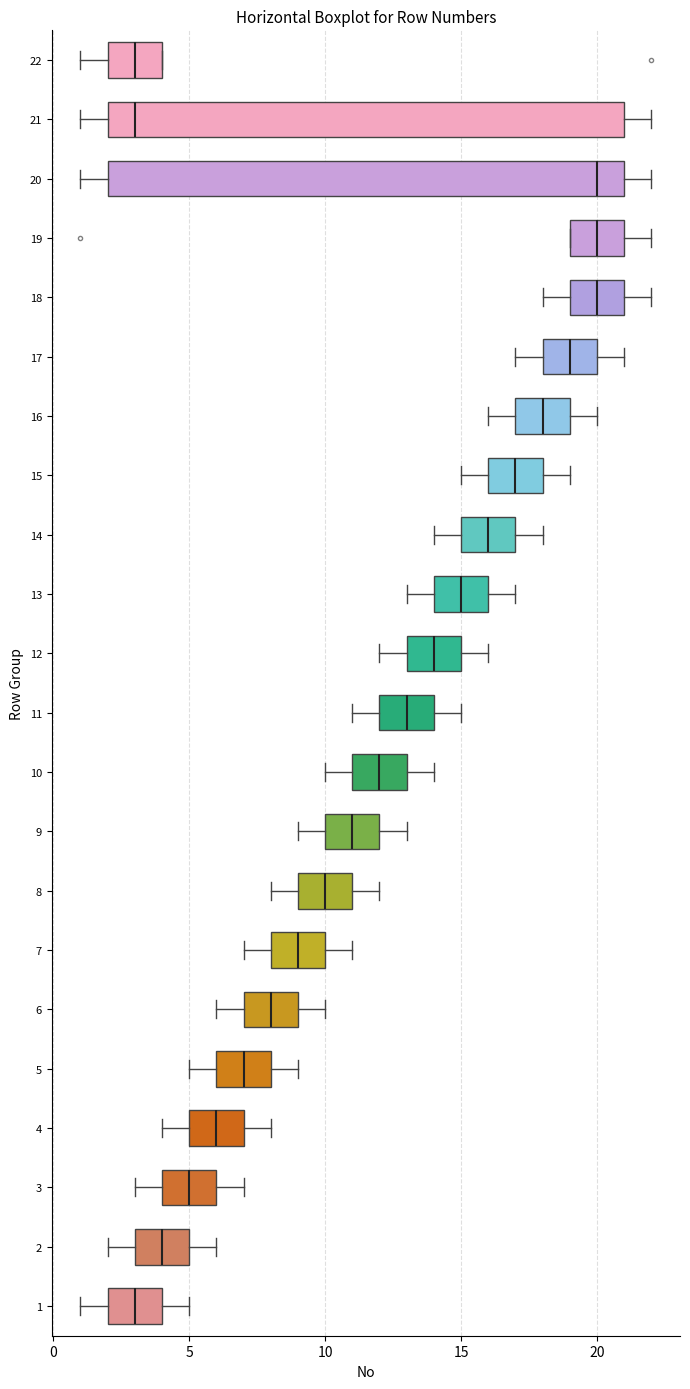

Reading bottom to top, transcribe this box plot: for each box, give where its median line is, the range the box spans, and where its two whiskers end, as read against the x-axis. The values are not printed on the chart, so give them approximately, as read against the axis.

1: median 3, box 2 to 4, whiskers 1 to 5
2: median 4, box 3 to 5, whiskers 2 to 6
3: median 5, box 4 to 6, whiskers 3 to 7
4: median 6, box 5 to 7, whiskers 4 to 8
5: median 7, box 6 to 8, whiskers 5 to 9
6: median 8, box 7 to 9, whiskers 6 to 10
7: median 9, box 8 to 10, whiskers 7 to 11
8: median 10, box 9 to 11, whiskers 8 to 12
9: median 11, box 10 to 12, whiskers 9 to 13
10: median 12, box 11 to 13, whiskers 10 to 14
11: median 13, box 12 to 14, whiskers 11 to 15
12: median 14, box 13 to 15, whiskers 12 to 16
13: median 15, box 14 to 16, whiskers 13 to 17
14: median 16, box 15 to 17, whiskers 14 to 18
15: median 17, box 16 to 18, whiskers 15 to 19
16: median 18, box 17 to 19, whiskers 16 to 20
17: median 19, box 18 to 20, whiskers 17 to 21
18: median 20, box 19 to 21, whiskers 18 to 22
19: median 20, box 19 to 21, whiskers 19 to 22
20: median 20, box 2 to 21, whiskers 1 to 22
21: median 3, box 2 to 21, whiskers 1 to 22
22: median 3, box 2 to 4, whiskers 1 to 4